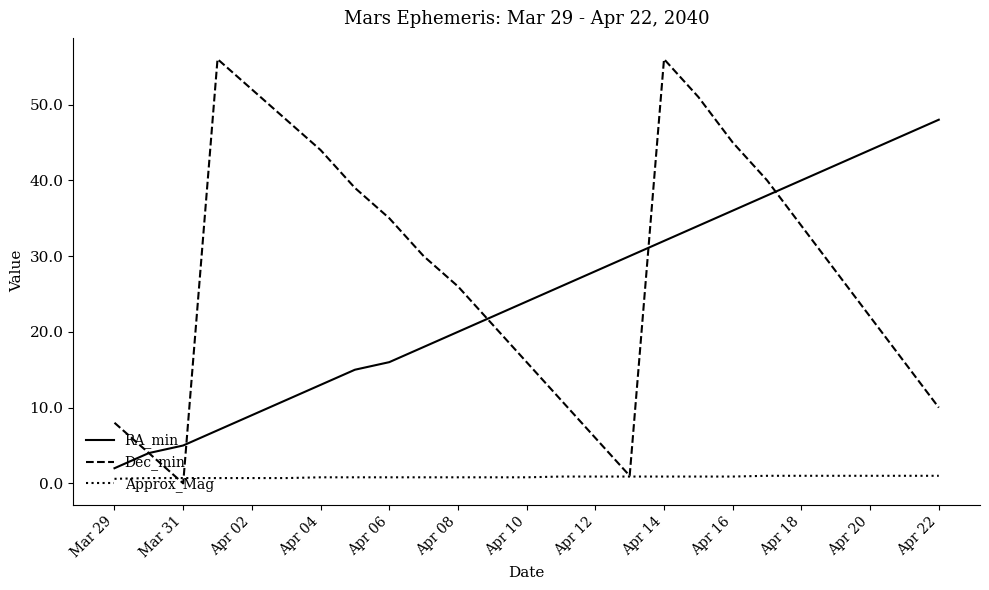

Which series has the largest total across all categories?

Dec_min